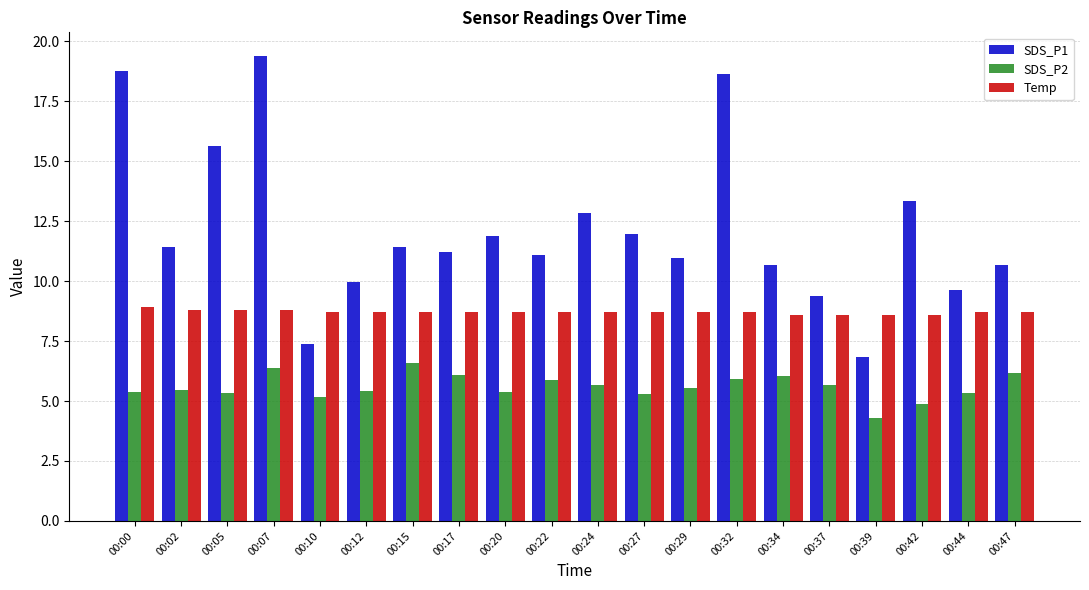

List the series in order of their overall mean, highest first.

SDS_P1, Temp, SDS_P2